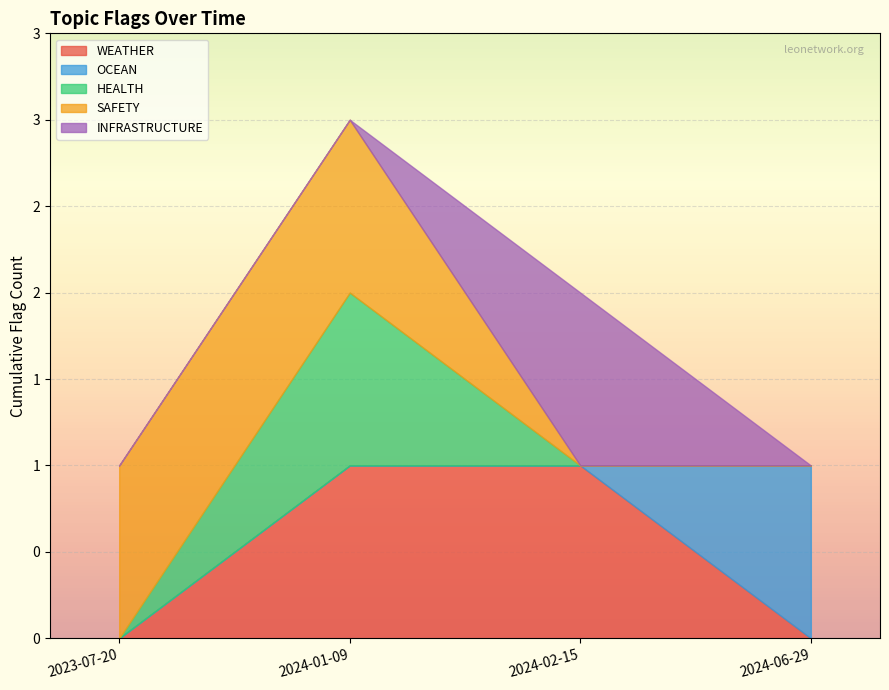

Reading right to left, list all the values displayed in this chart.

WEATHER: 2024-06-29=0	2024-02-15=1	2024-01-09=1	2023-07-20=0
OCEAN: 2024-06-29=1	2024-02-15=0	2024-01-09=0	2023-07-20=0
HEALTH: 2024-06-29=0	2024-02-15=0	2024-01-09=1	2023-07-20=0
SAFETY: 2024-06-29=0	2024-02-15=0	2024-01-09=1	2023-07-20=1
INFRASTRUCTURE: 2024-06-29=0	2024-02-15=1	2024-01-09=0	2023-07-20=0